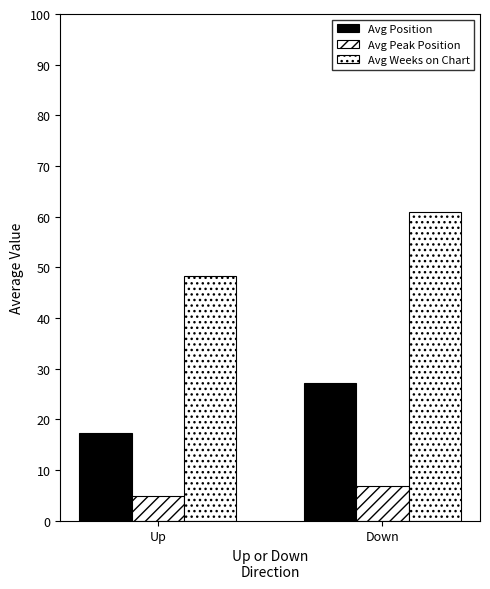

Is the value of Avg Weeks on Chart at Down greater than the value of Avg Peak Position at Down?

Yes